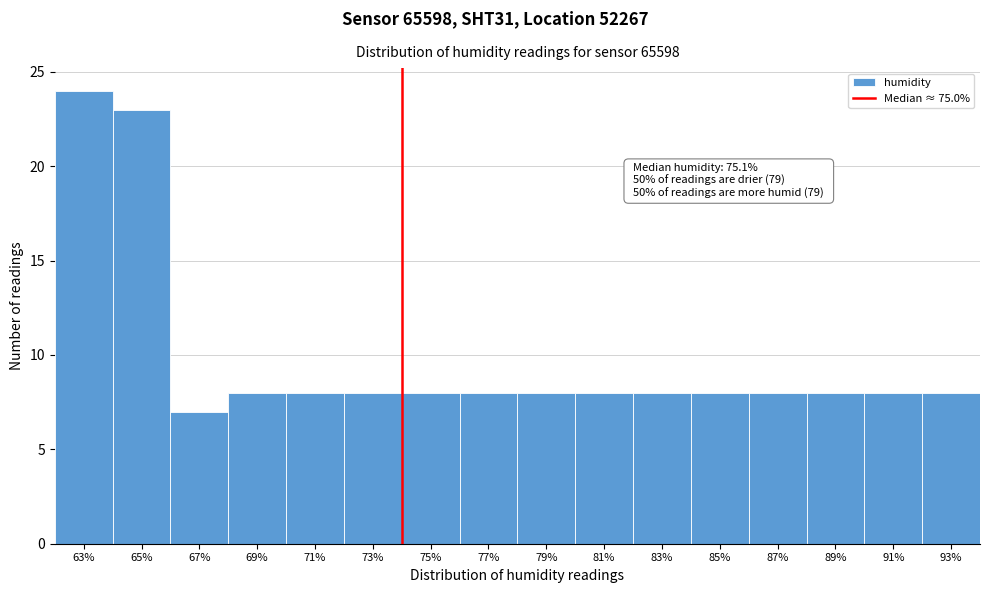

Reading right to left, list all the values displayed in this chart.

8	8	8	8	8	8	8	8	8	8	8	8	8	7	23	24